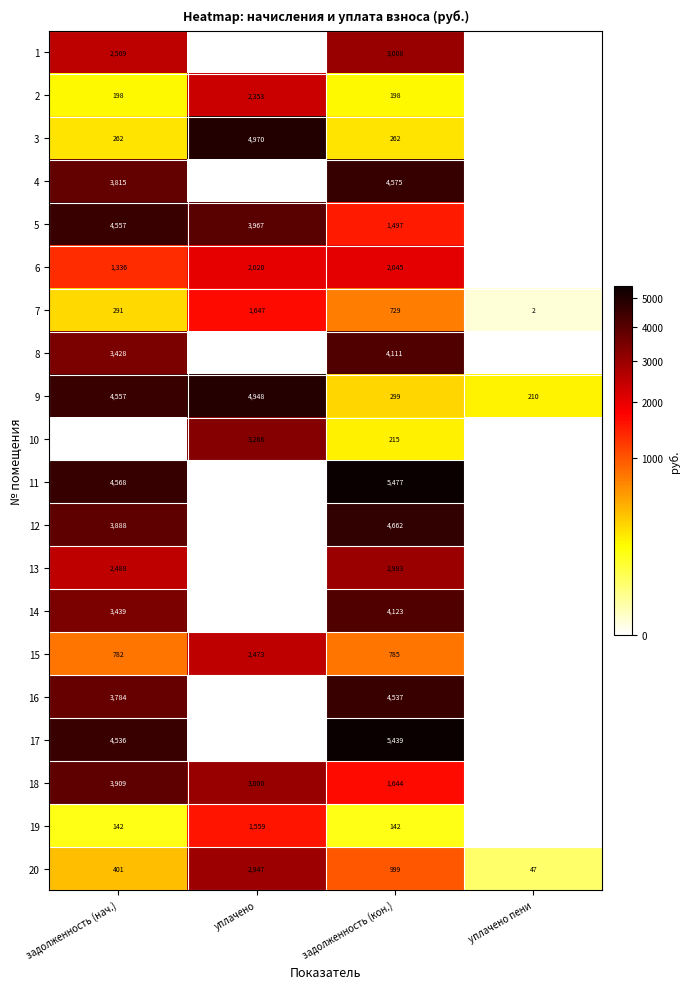

Rank the categories by 9 value from highest to lowest.

уплачено, задолженность (нач.), задолженность (кон.), уплачено пени